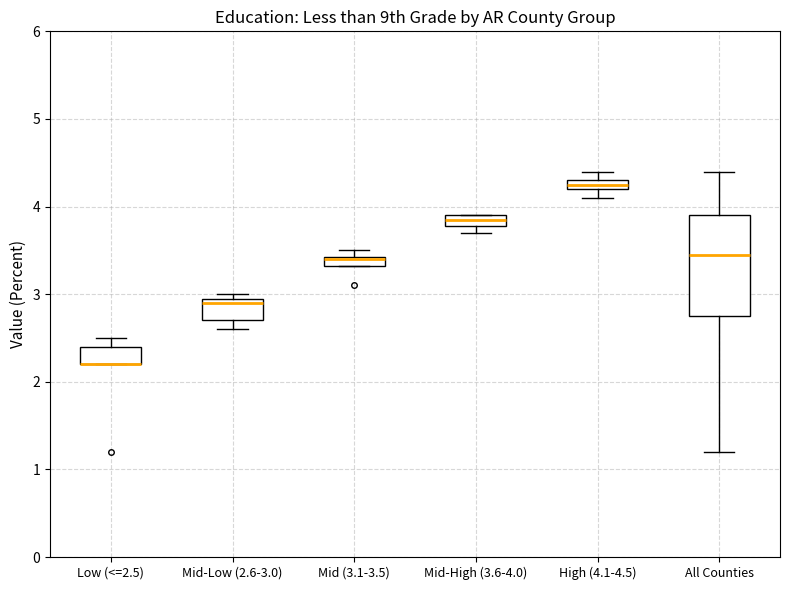

Which box is the tallest, from its lower edge to its upper edge?

All Counties